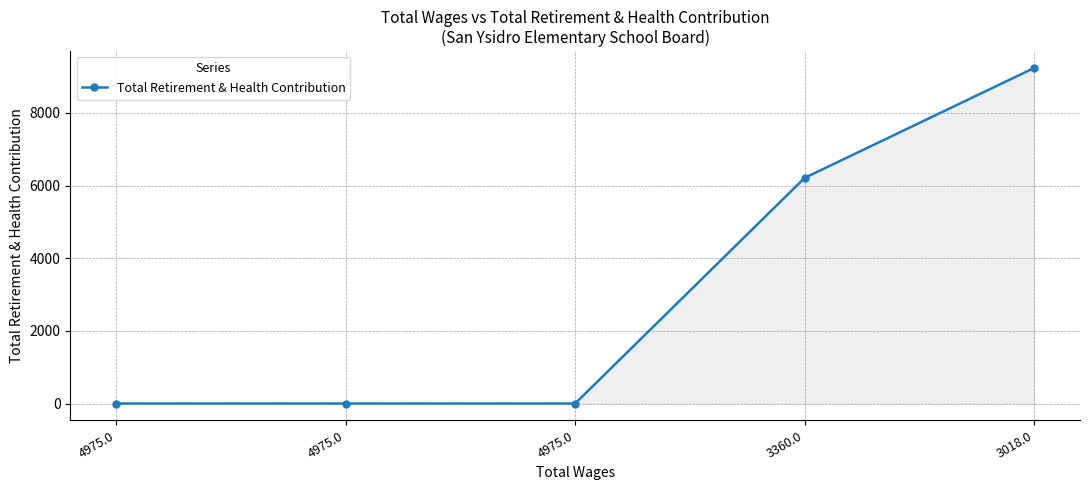

The value at 4975.0 is 2868. True or false?

False